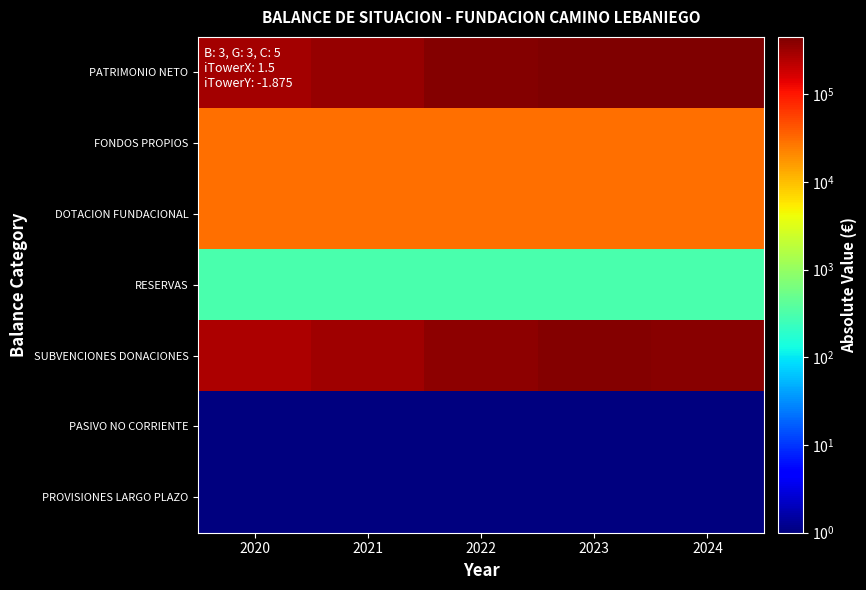

What is the spread (max minus min) of values at 2023?

448731